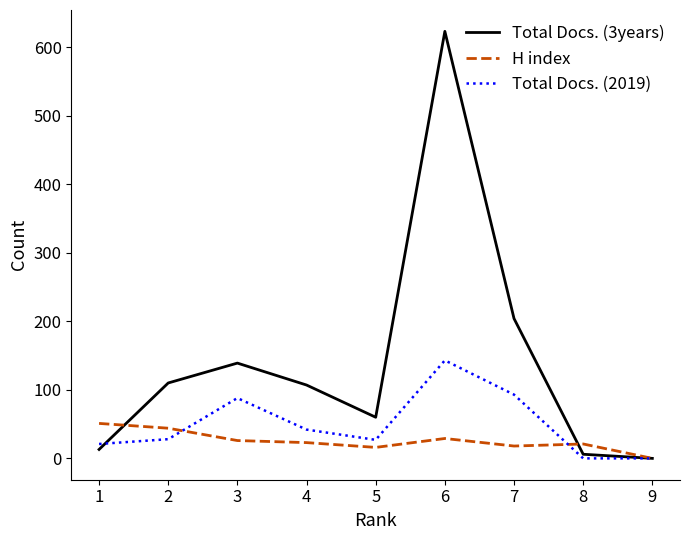

Between which two adjacent categories do Total Docs. (2019) and Total Docs. (3years) first intersect?

1 and 2